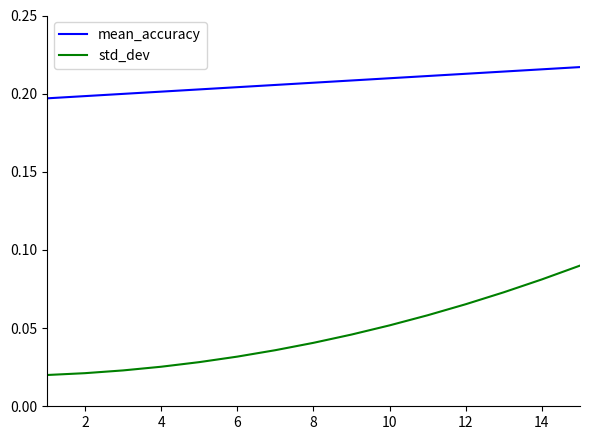

True or false: mean_accuracy and std_dev cross at least once.

False